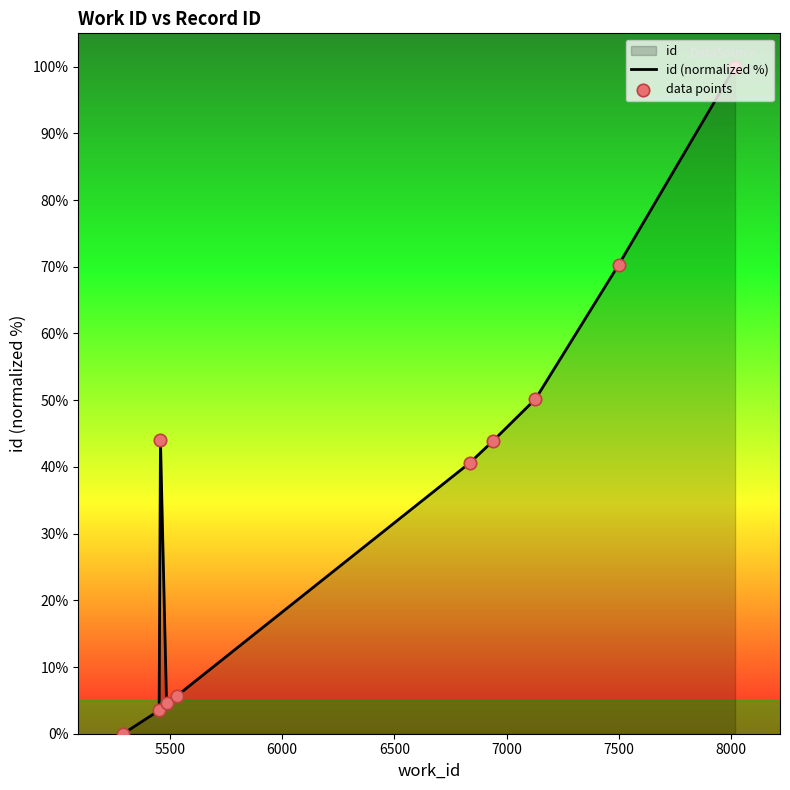

Which series has the largest total across all categories?

id (normalized %)